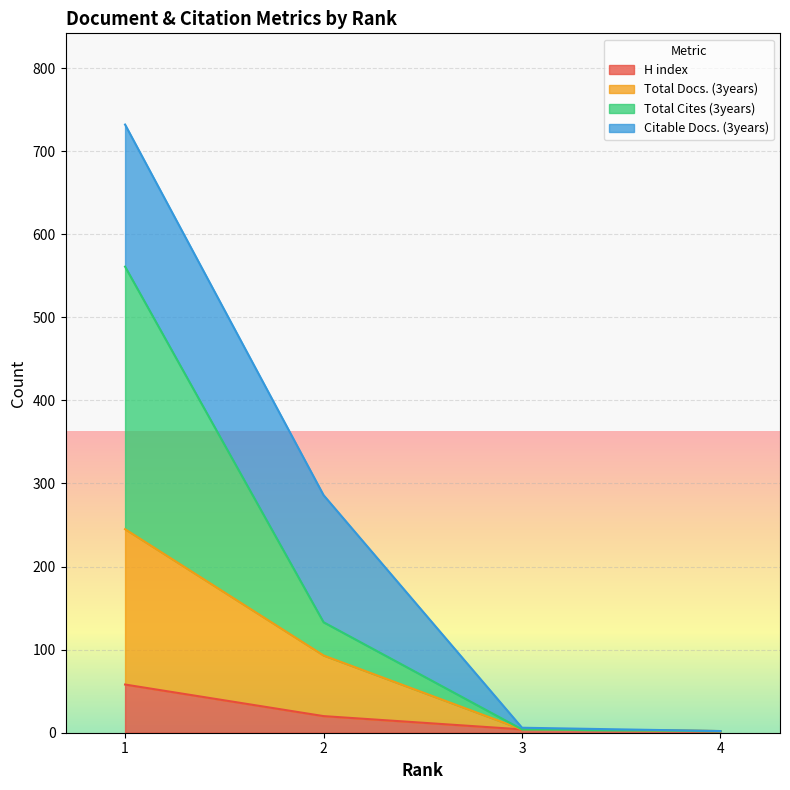

What is the maximum value for H index?

58